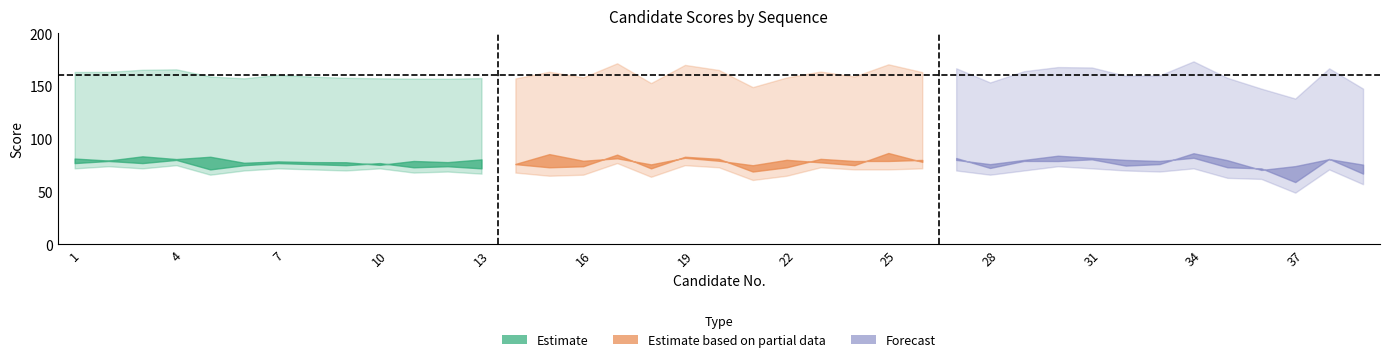

Is it true that interview equals 107.9 at 30?

False